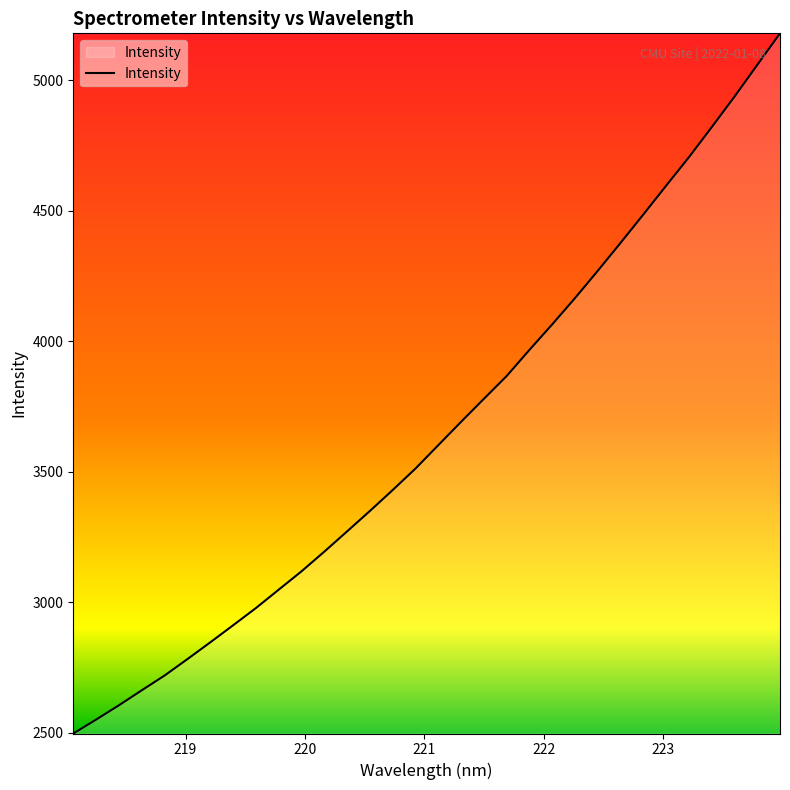

What is the smallest value displayed?

2496.2